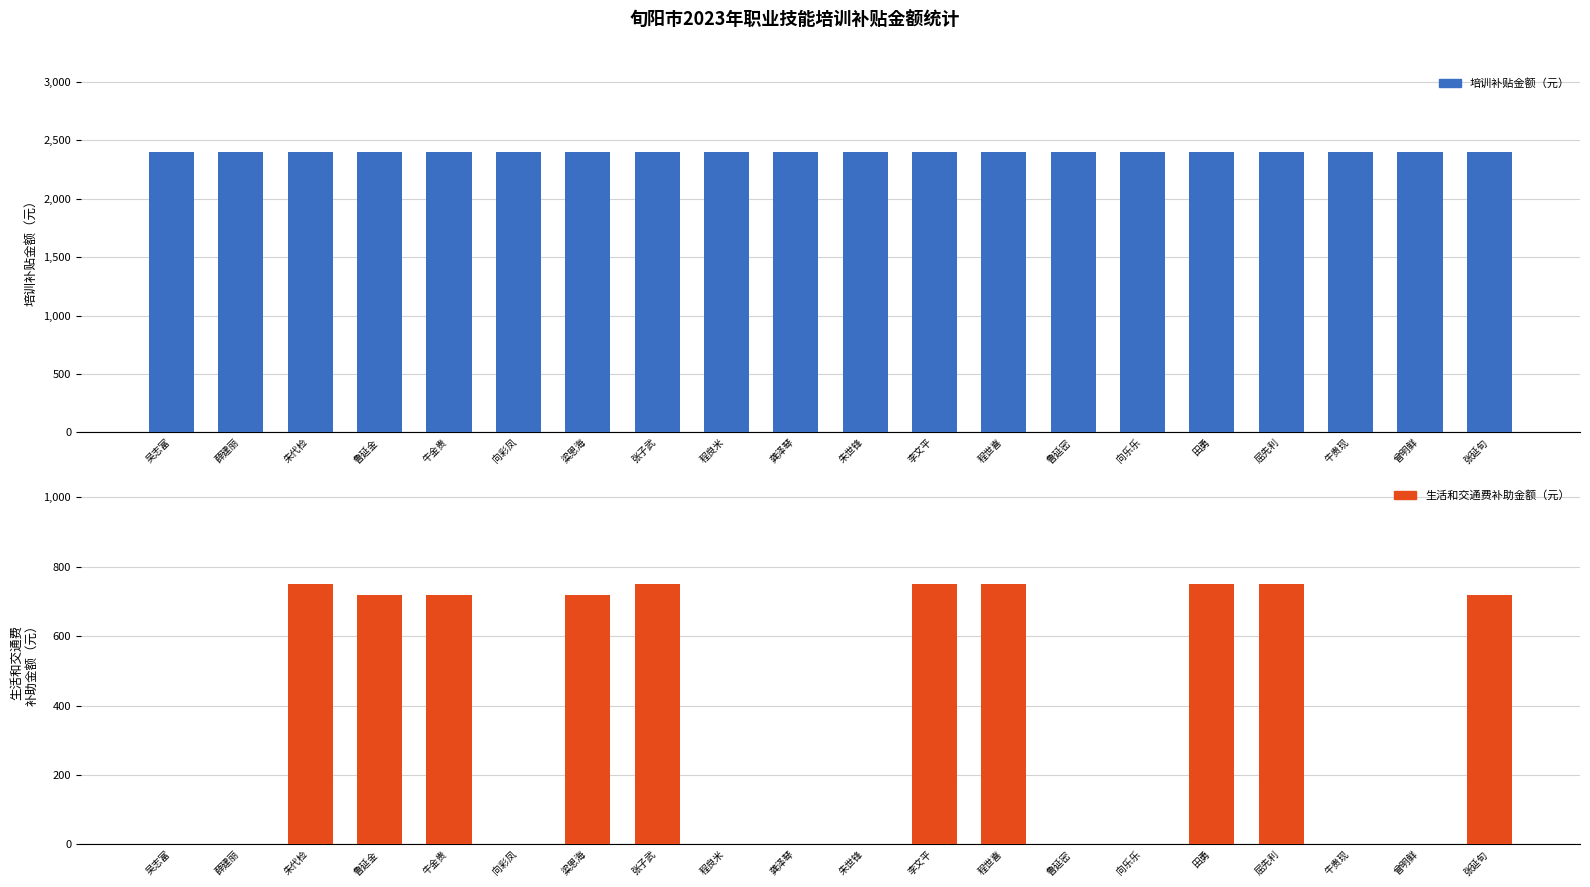

What is the total value across all series at 屈先利?

3150